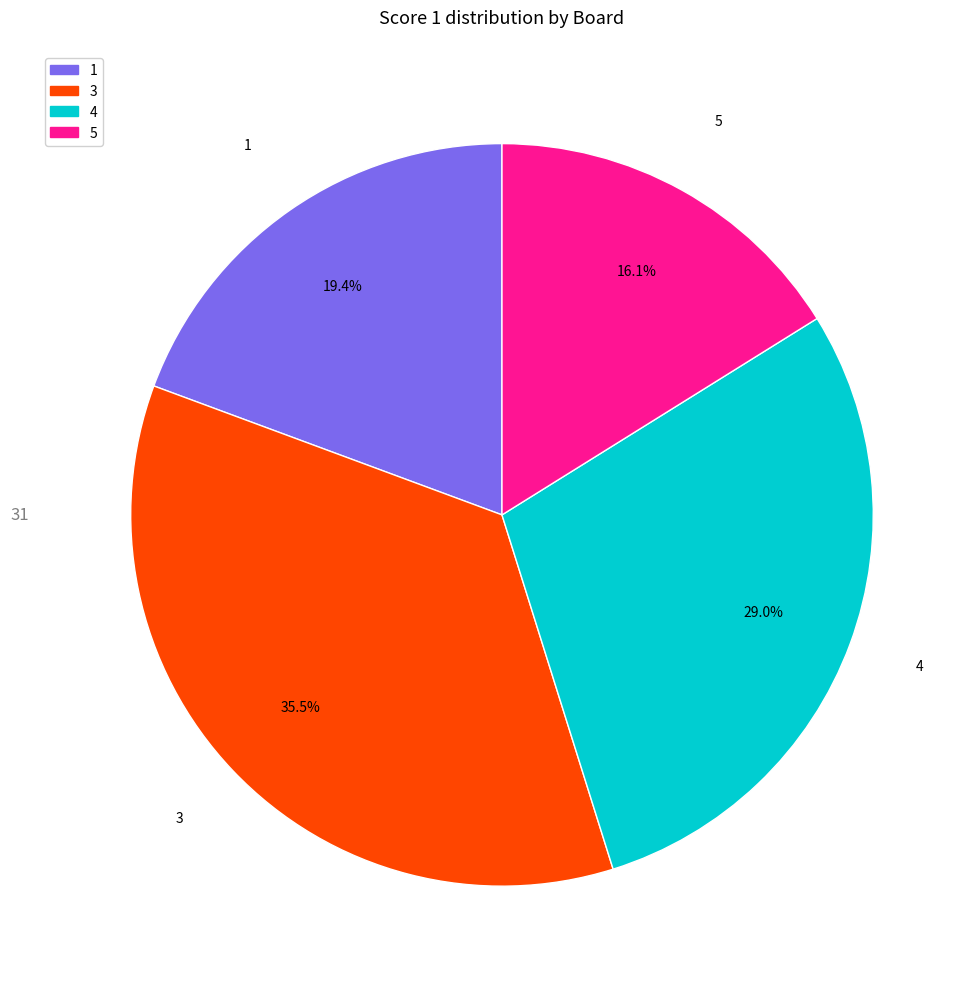

Is there a majority slice in this chart?

No